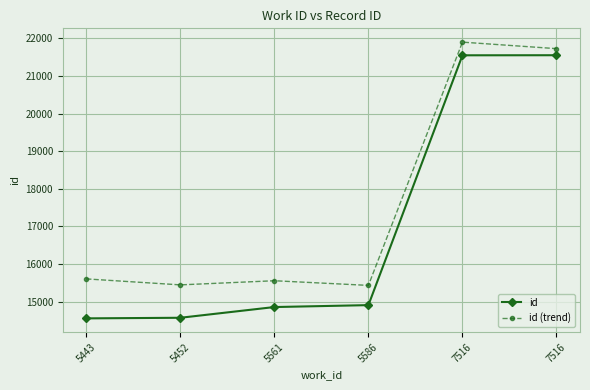

List the labels in order of id value, largest first.

7516, 7516, 5586, 5561, 5452, 5443